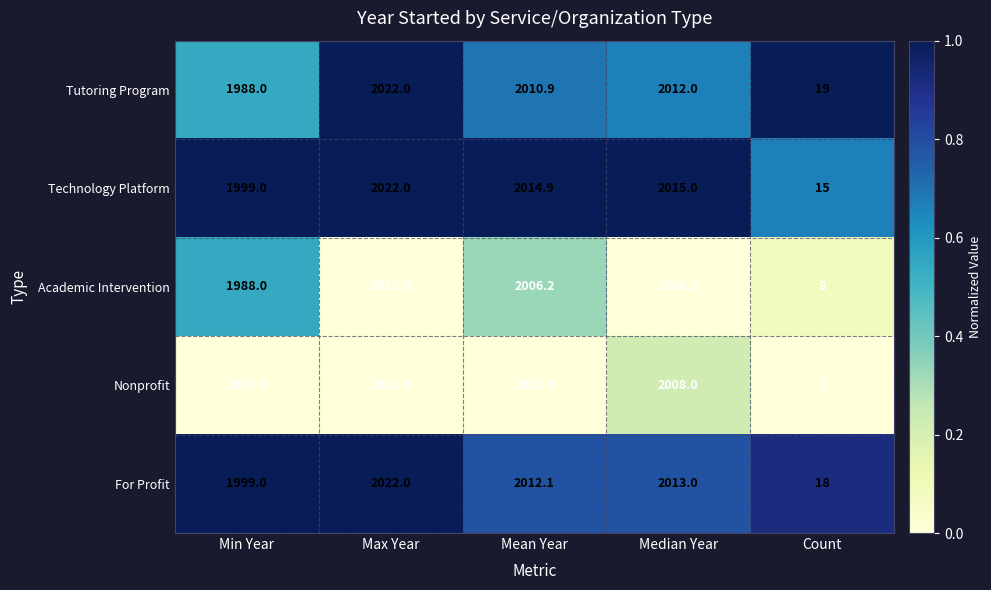

Where does the Tutoring Program series first go above 2010?

Max Year